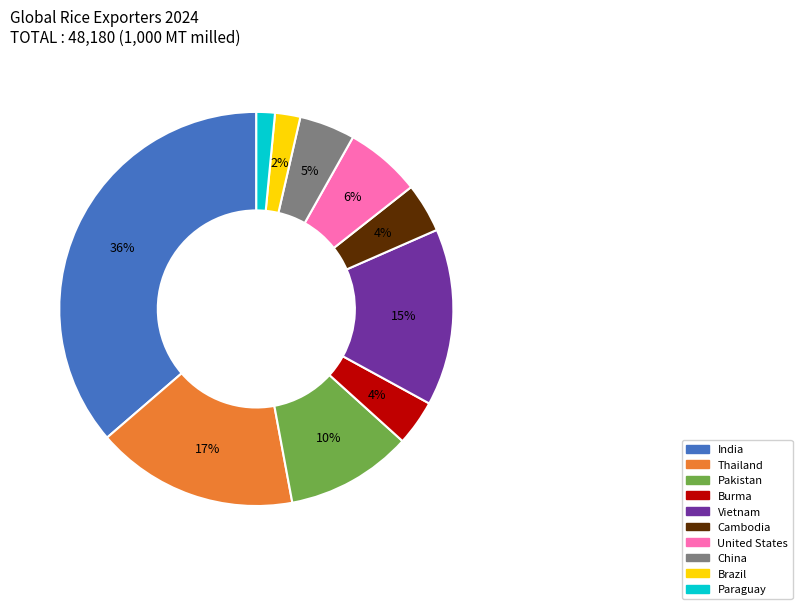

How many segments does this pie chart have?

10